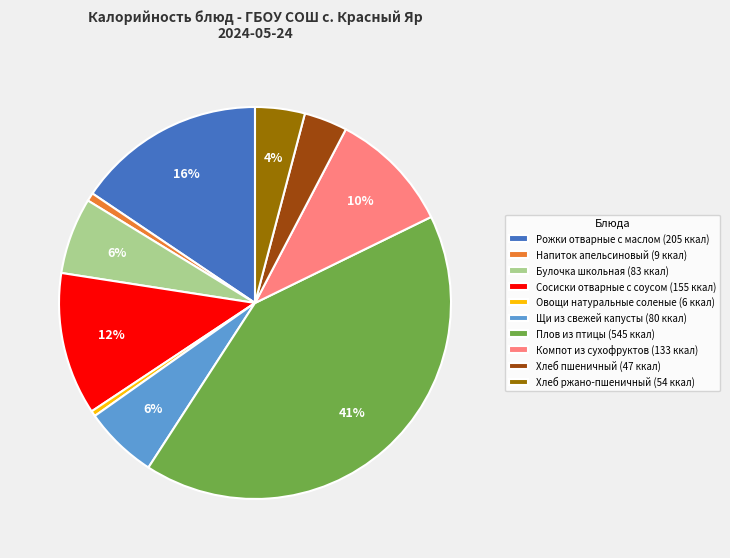

Is the sum of Компот из сухофруктов (133 ккал) and Булочка школьная (83 ккал) greater than half?

No